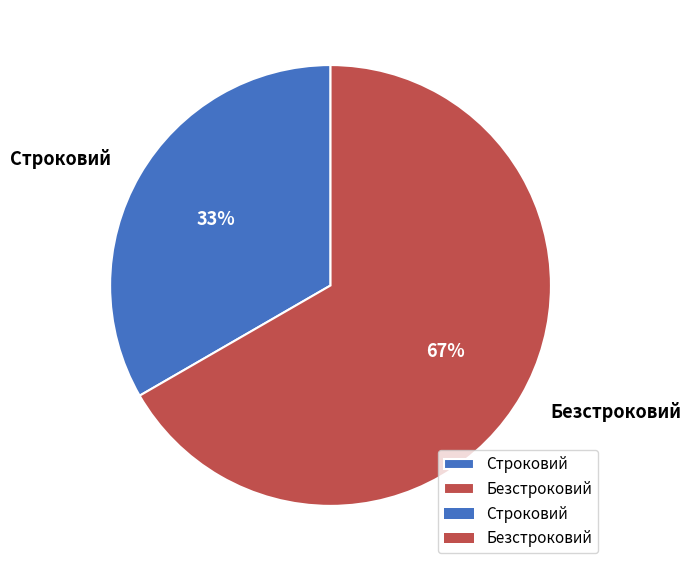

How many segments does this pie chart have?

2